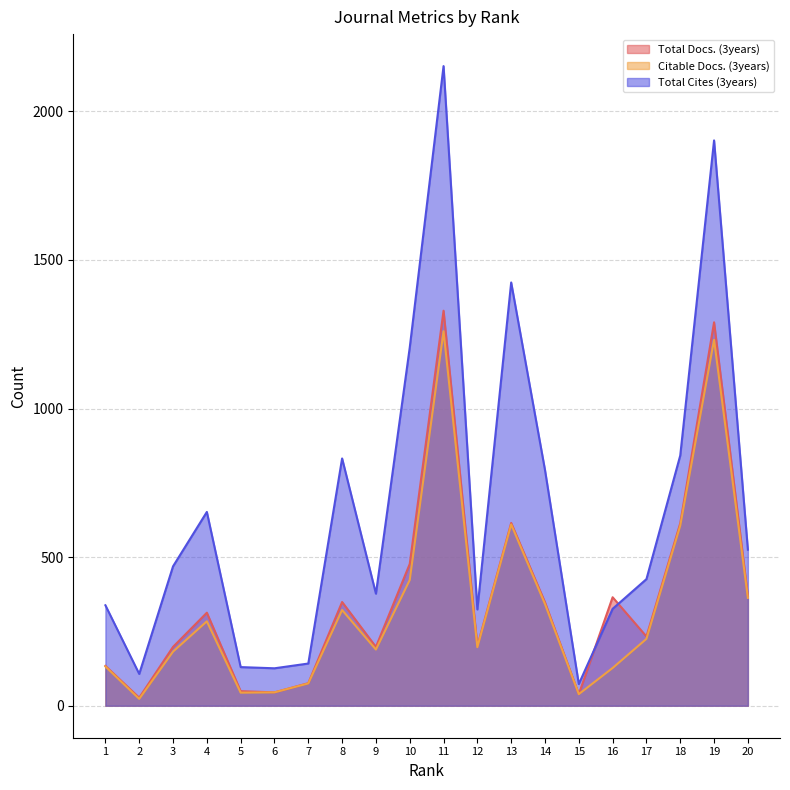

What is the value of the Total Docs. (3years) point at the 1st from the left?

134